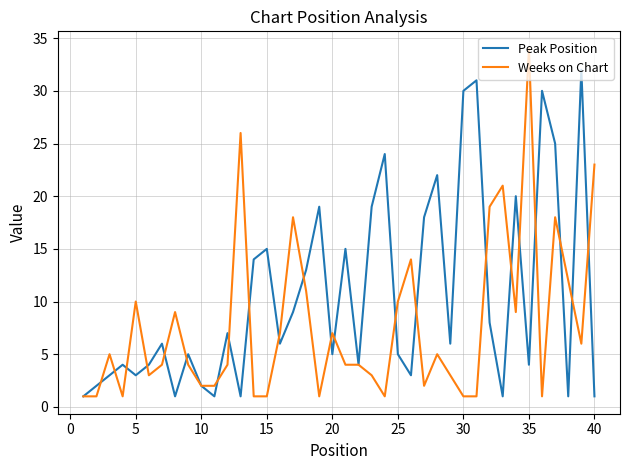

Which series has the largest total across all categories?

Peak Position